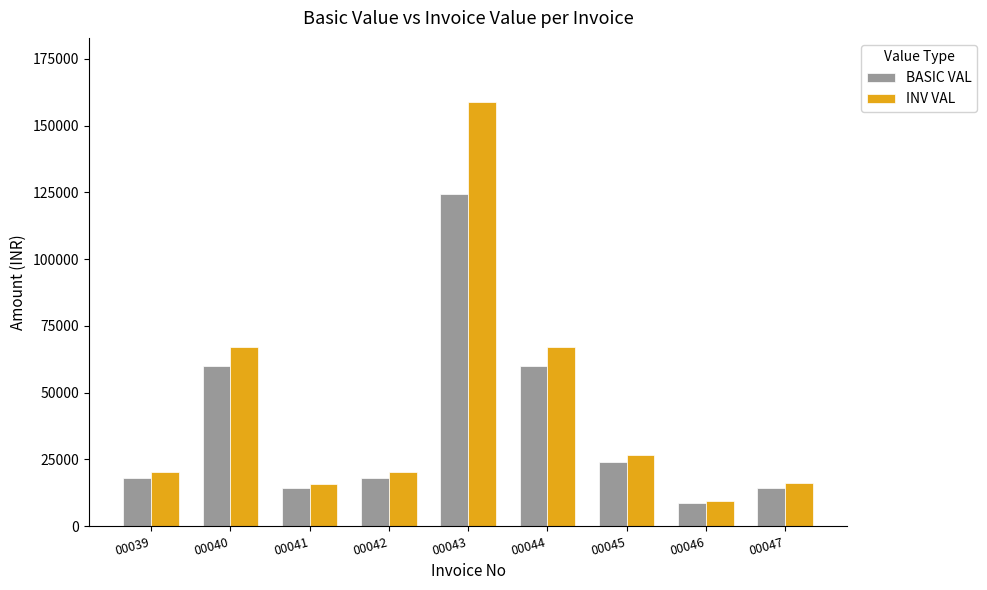

What is the difference between the maximum and second lowest values in the BASIC VAL series?

110130.0